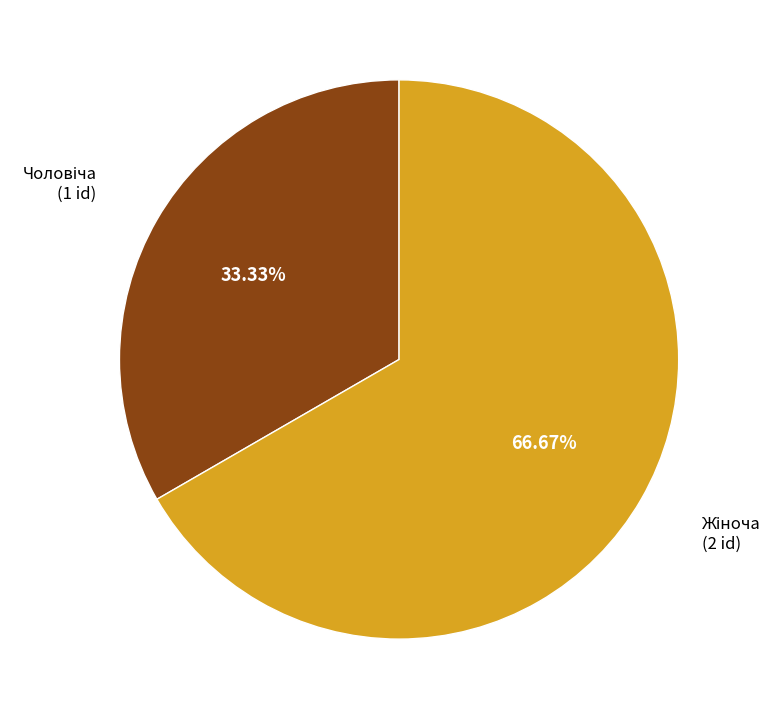

Is there any slice that represents more than half of the pie?

Yes